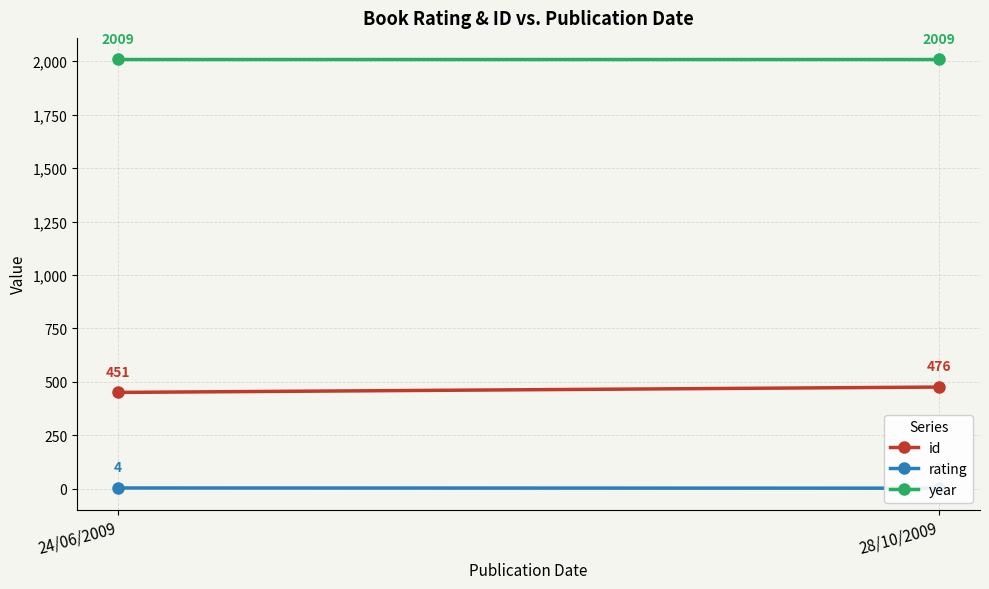

Which series has the widest spread of values?

id